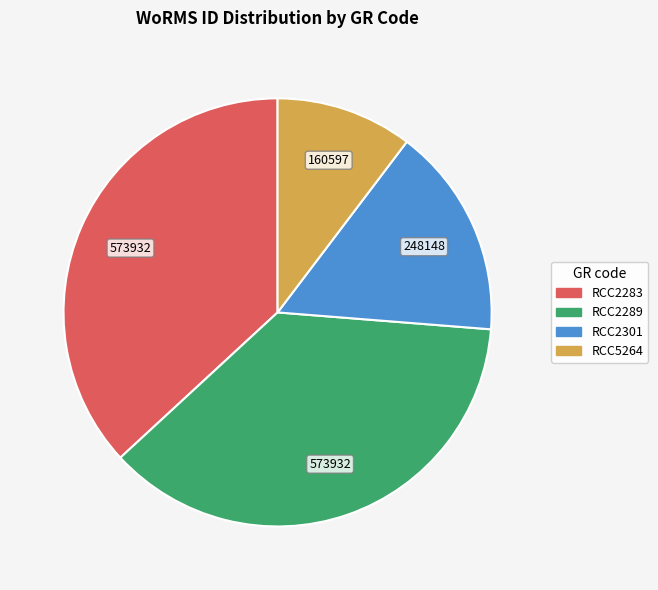

Is there a majority slice in this chart?

No